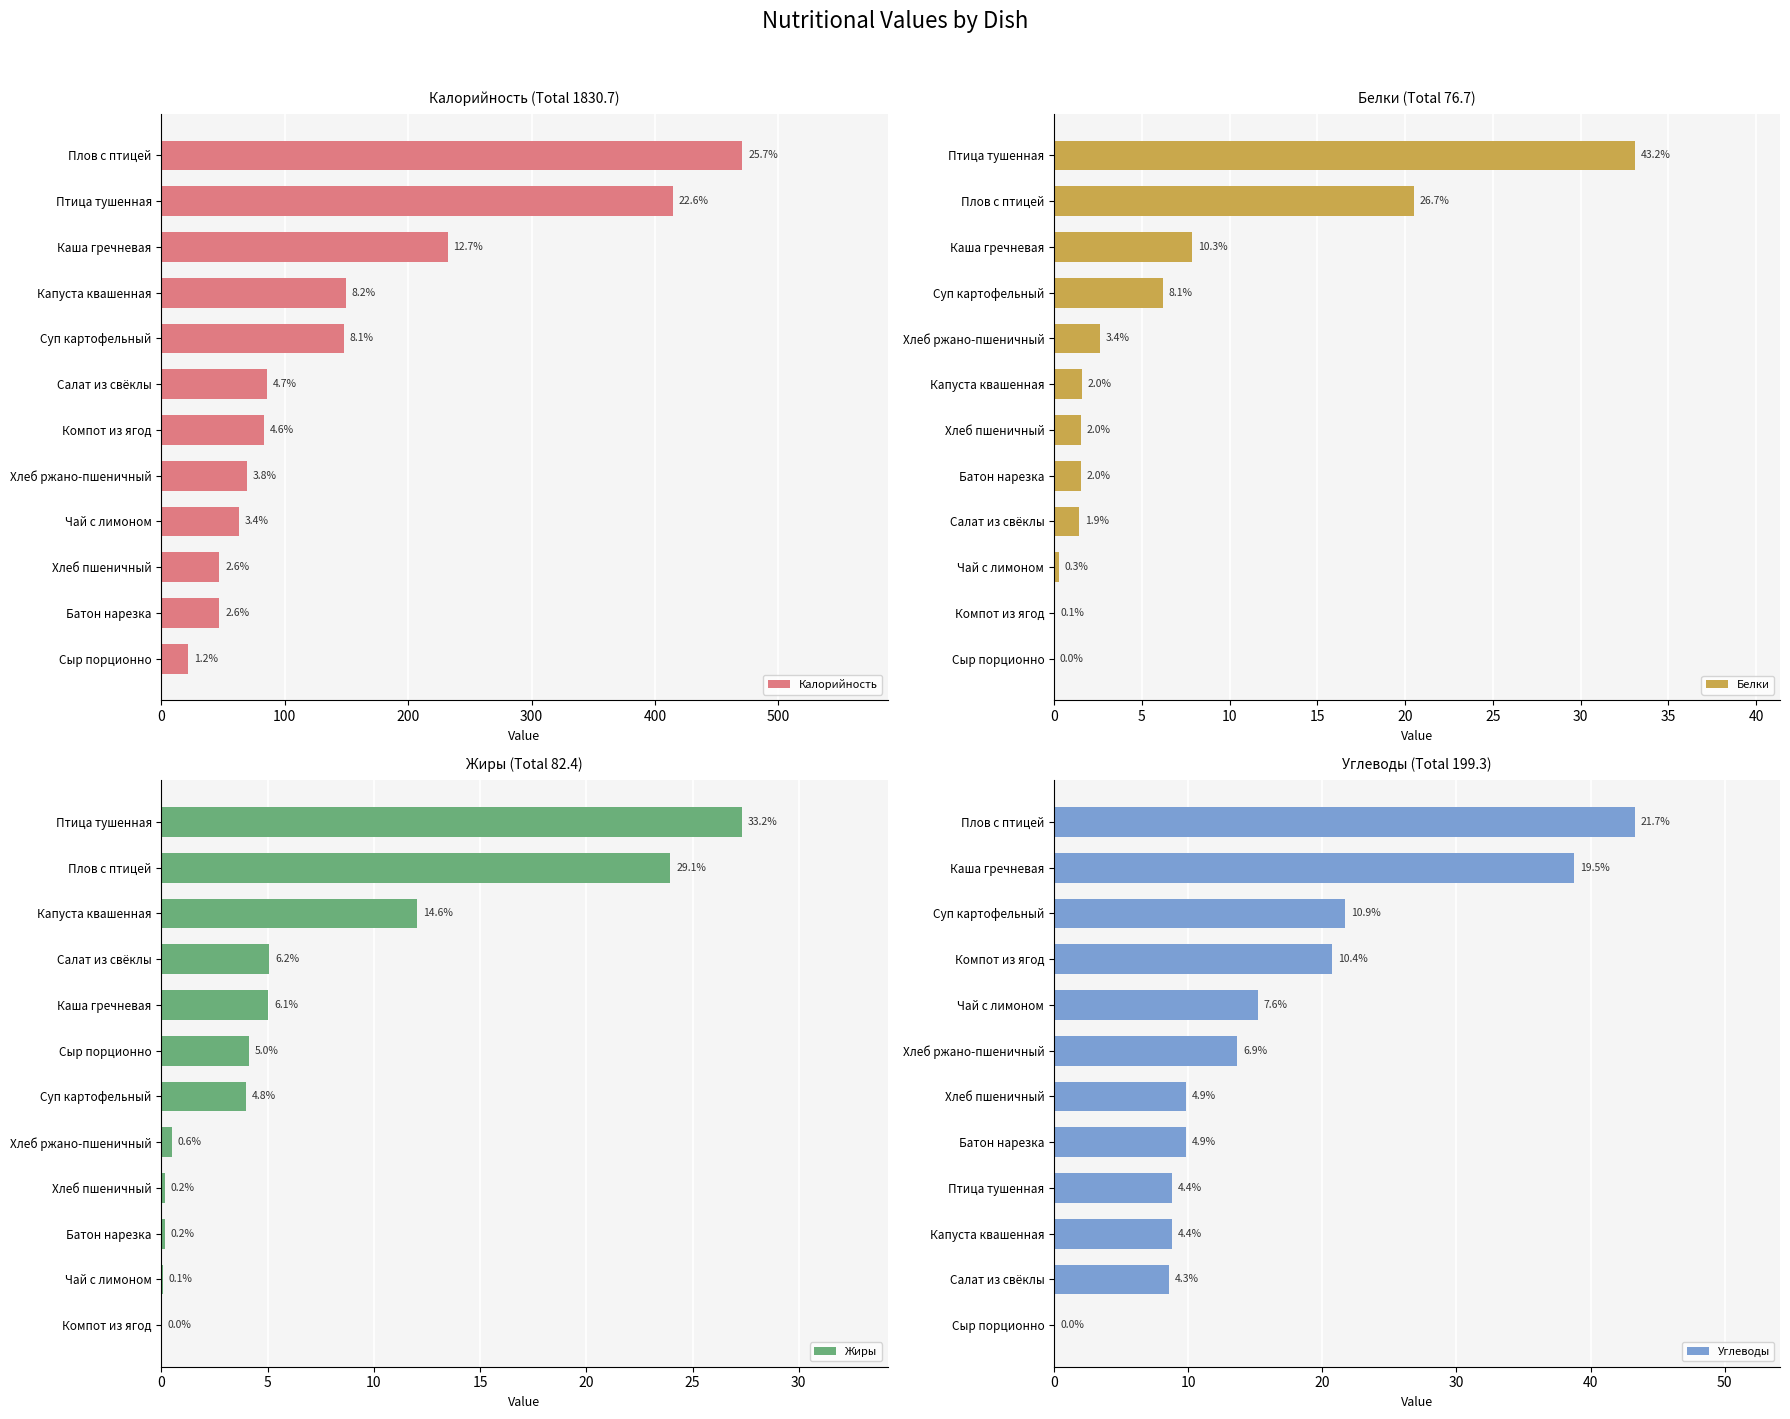

Which has a higher value, Сыр порционно or Хлеб пшеничный?

Хлеб пшеничный